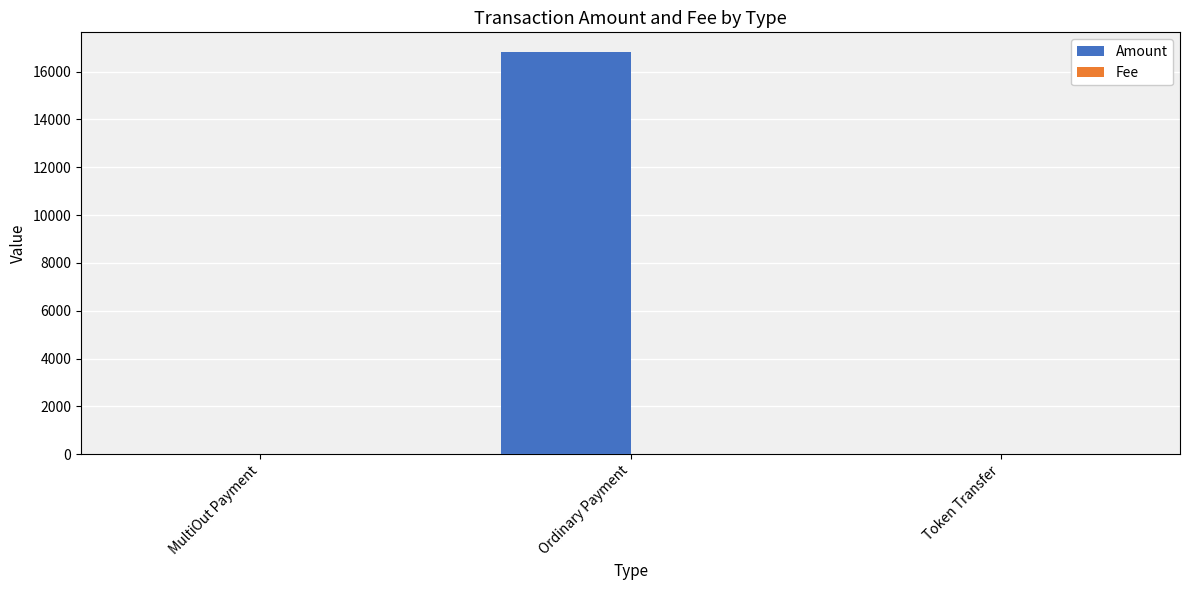

What is the sum of all Amount values?

16806.0